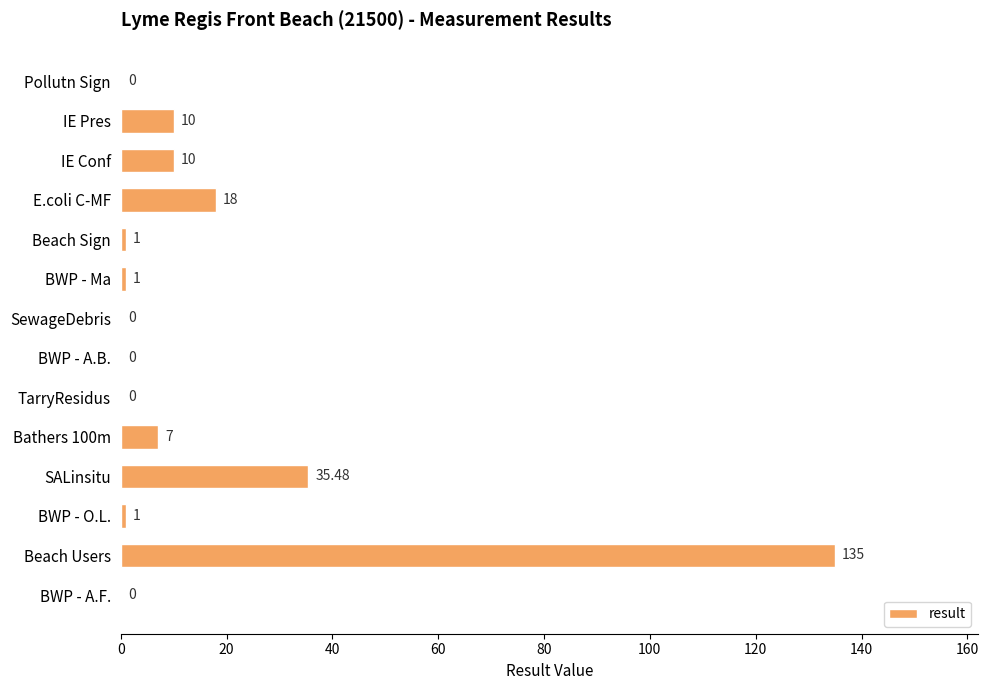

Between SALinsitu and TarryResidus, which is larger?

SALinsitu